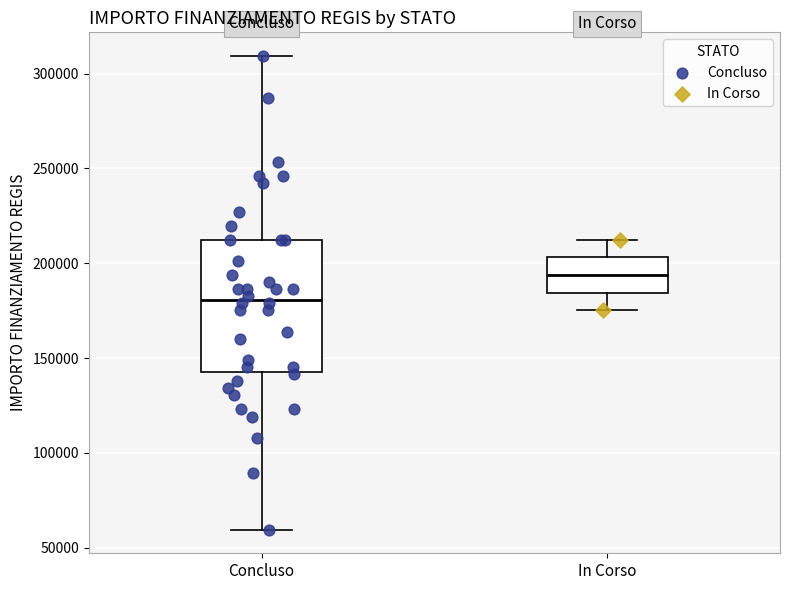

Comparing the boxes themselves (not the whiskers), which one is the tallest?

Concluso